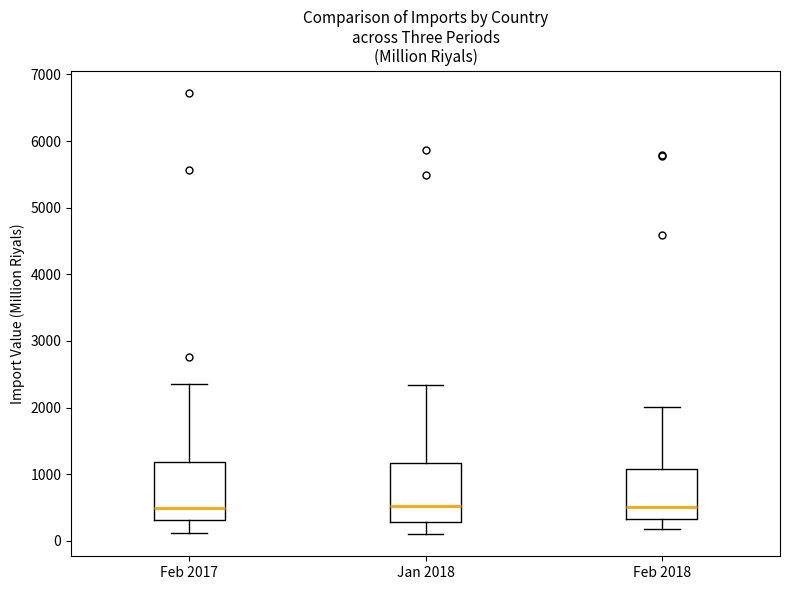

Reading left to right, read every box against the y-axis: the position of its median line, the range the box covers, and the ends of its whiskers. The values are not printed on the chart, so give them approximately, as read against the axis.

Feb 2017: median 500, box 300 to 1200, whiskers 100 to 2400
Jan 2018: median 500, box 300 to 1200, whiskers 100 to 2300
Feb 2018: median 500, box 300 to 1100, whiskers 200 to 2000